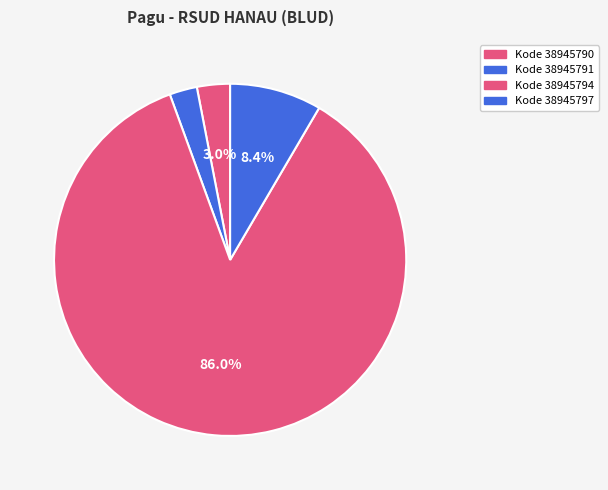

How many segments does this pie chart have?

4